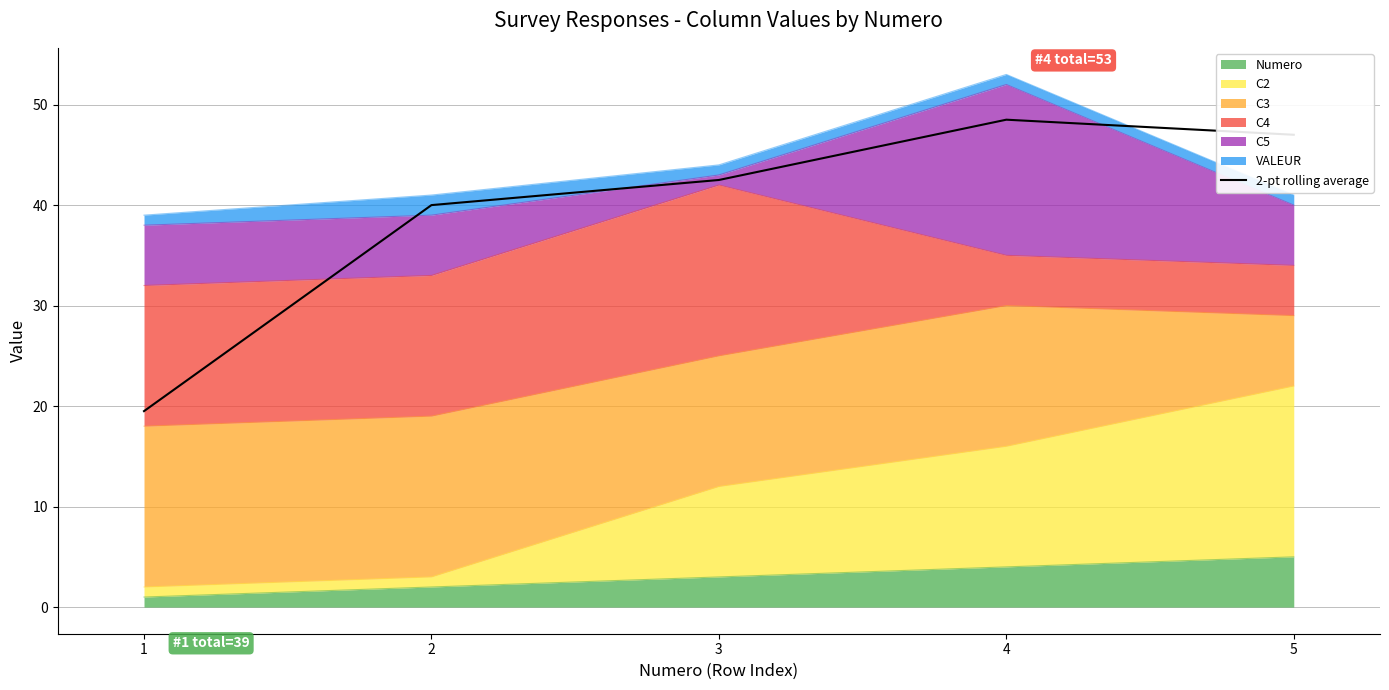

Which category has the lowest value across all series?

1